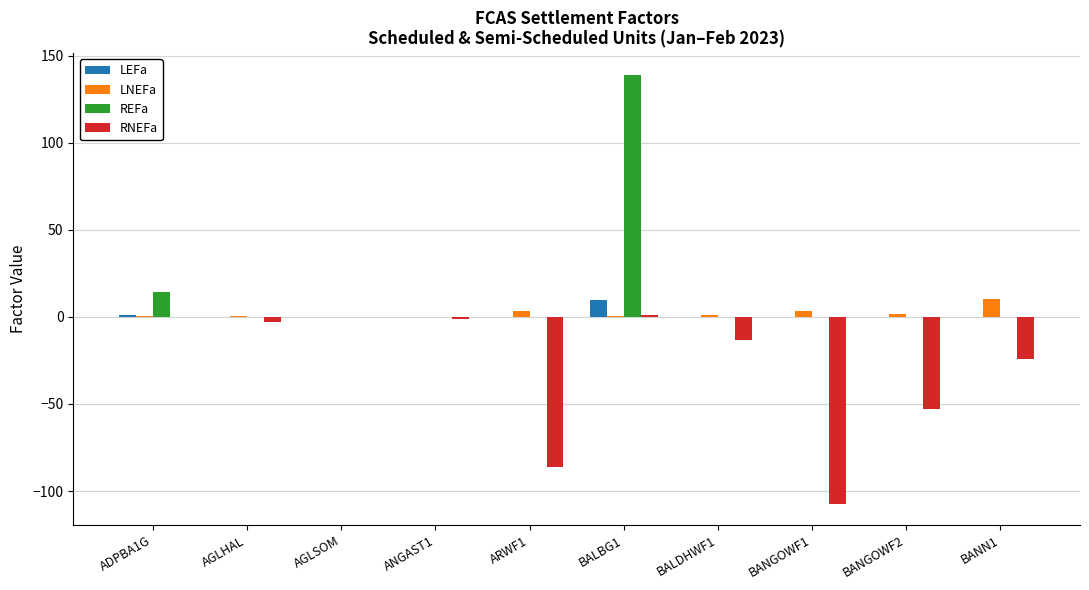

At which label does LNEFa reach its peak?

BANN1